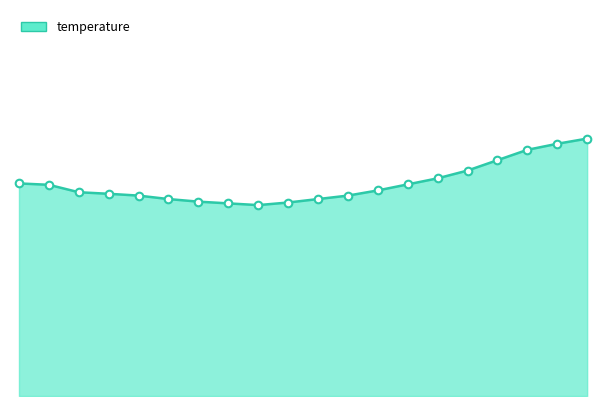

Does the chart have visible grid lines?

No